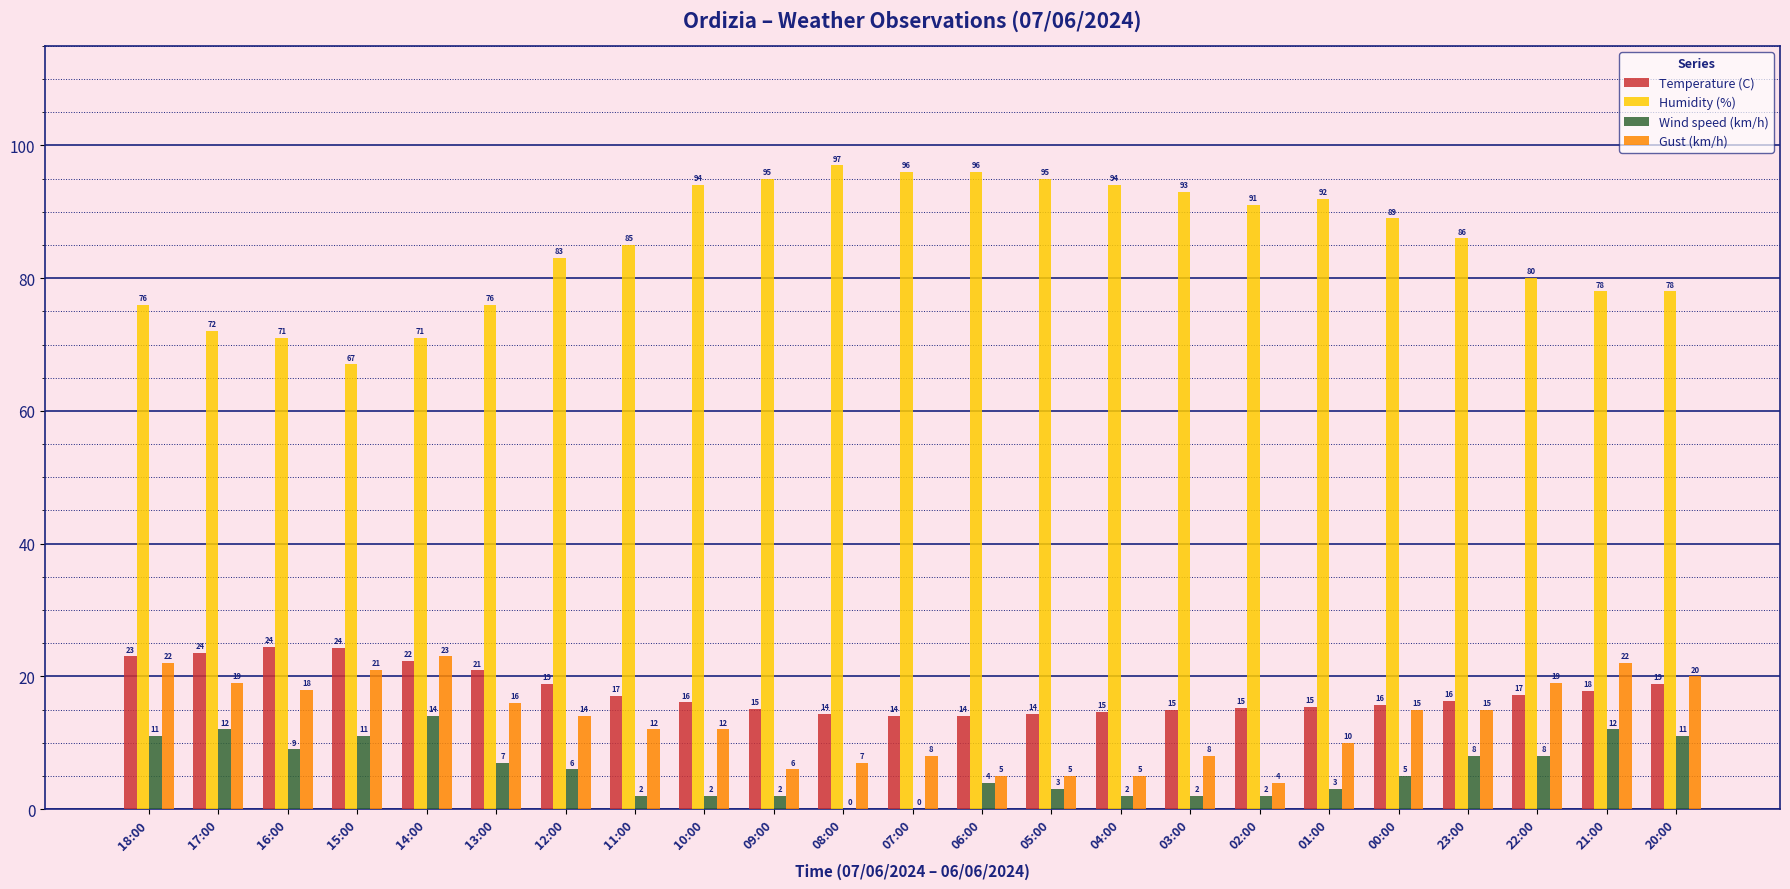

Between 18:00 and 01:00, which series saw the biggest shift?

Humidity (%)